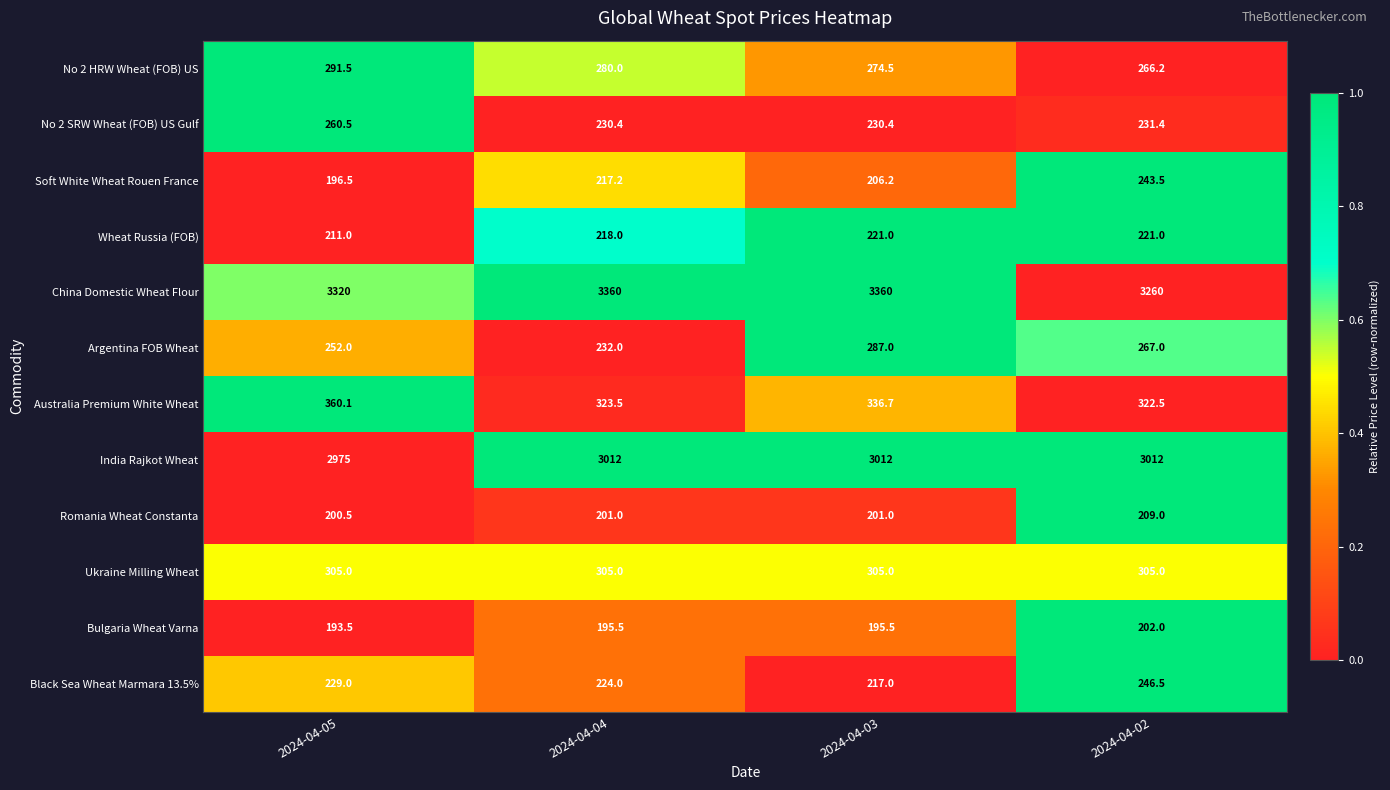

What is the sum of the Black Sea Wheat Marmara 13.5% values at 2024-04-02 and 2024-04-04?

470.5